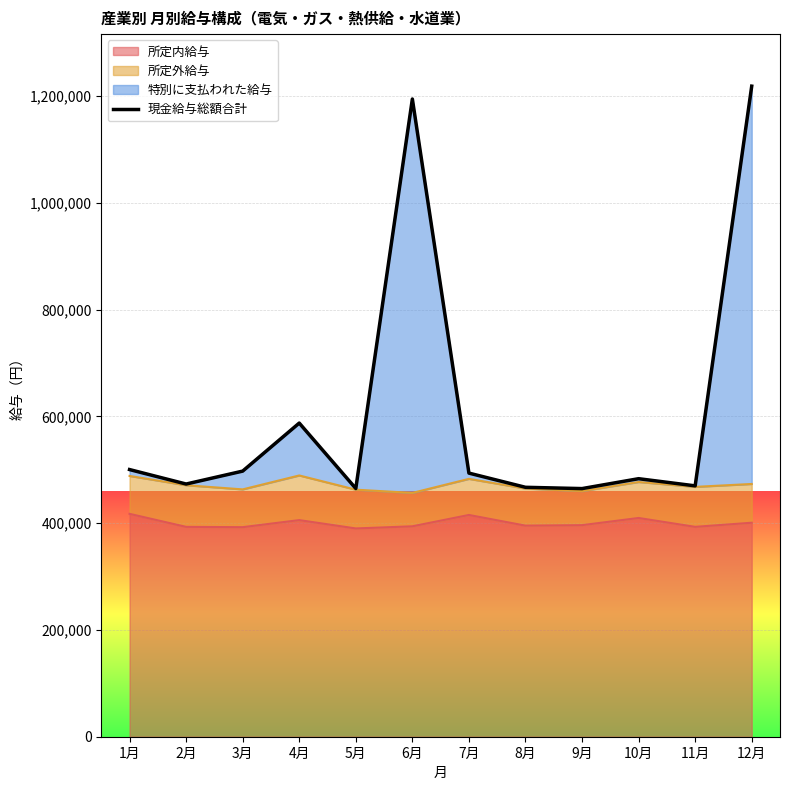

What is the value of the 6th point from the left?

1194829